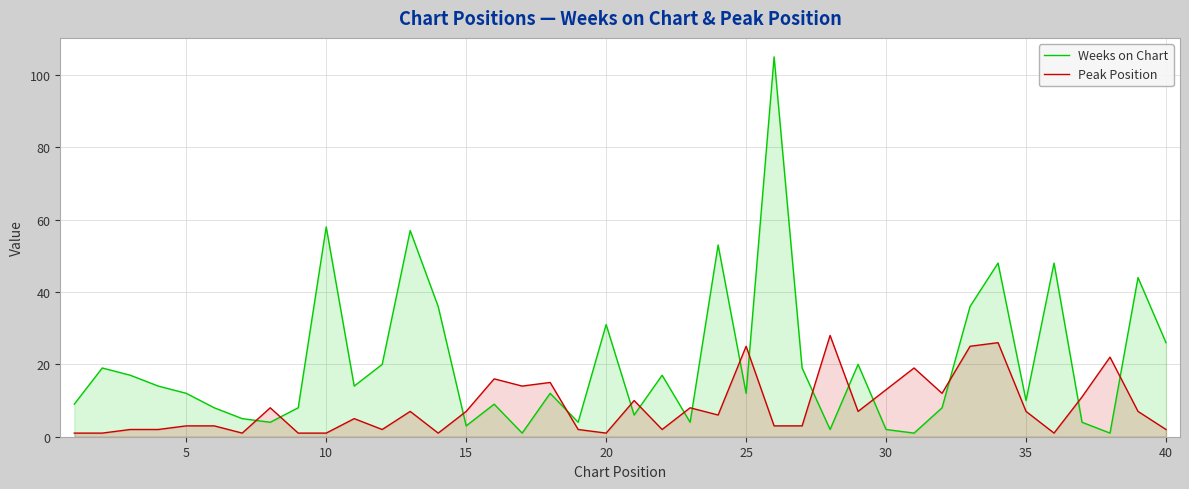

How many times do Weeks on Chart and Peak Position cross each other?

16